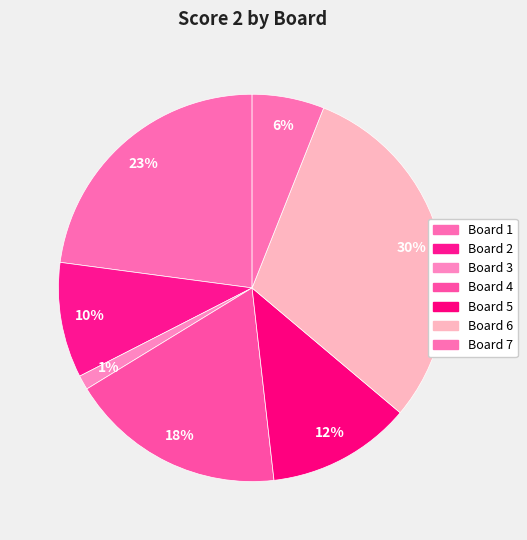

How many segments does this pie chart have?

7